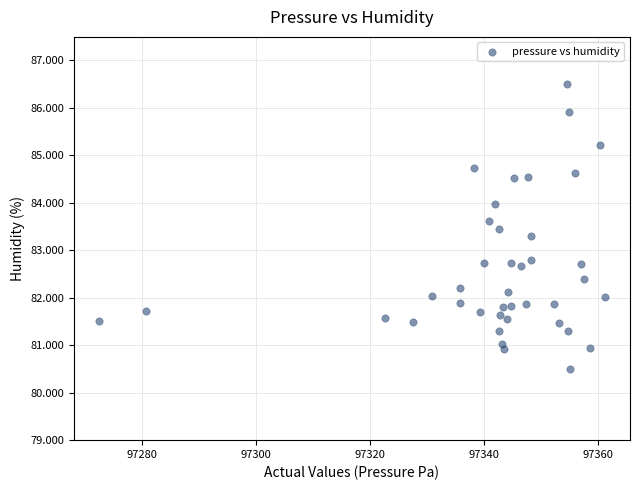

What is the range of X values (max minus min)?

88.8